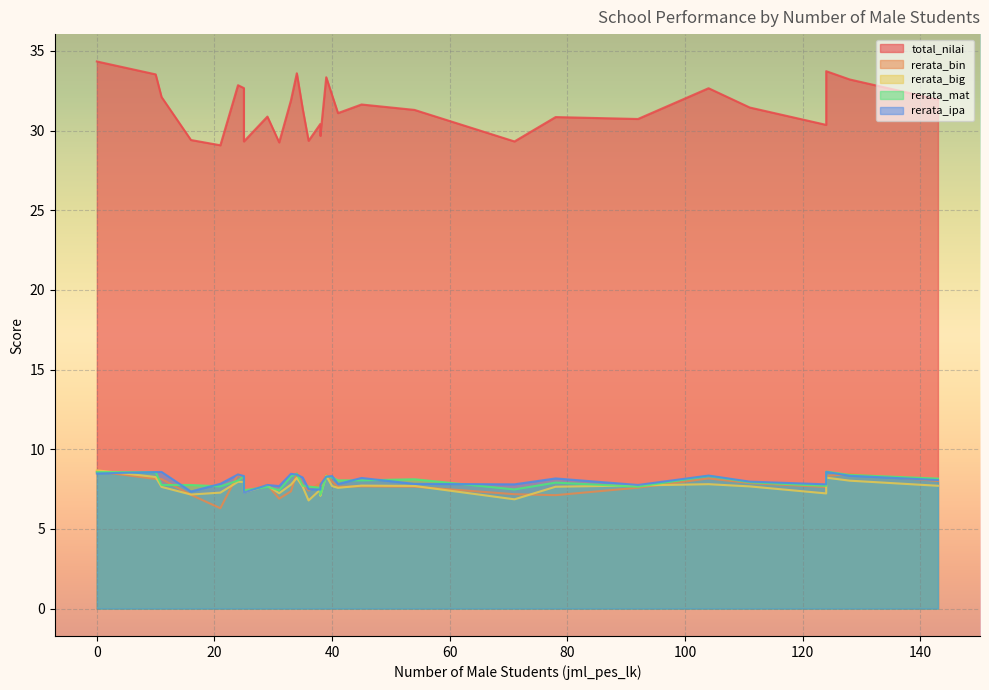

At how many categories does at least one series exceed 14?

30